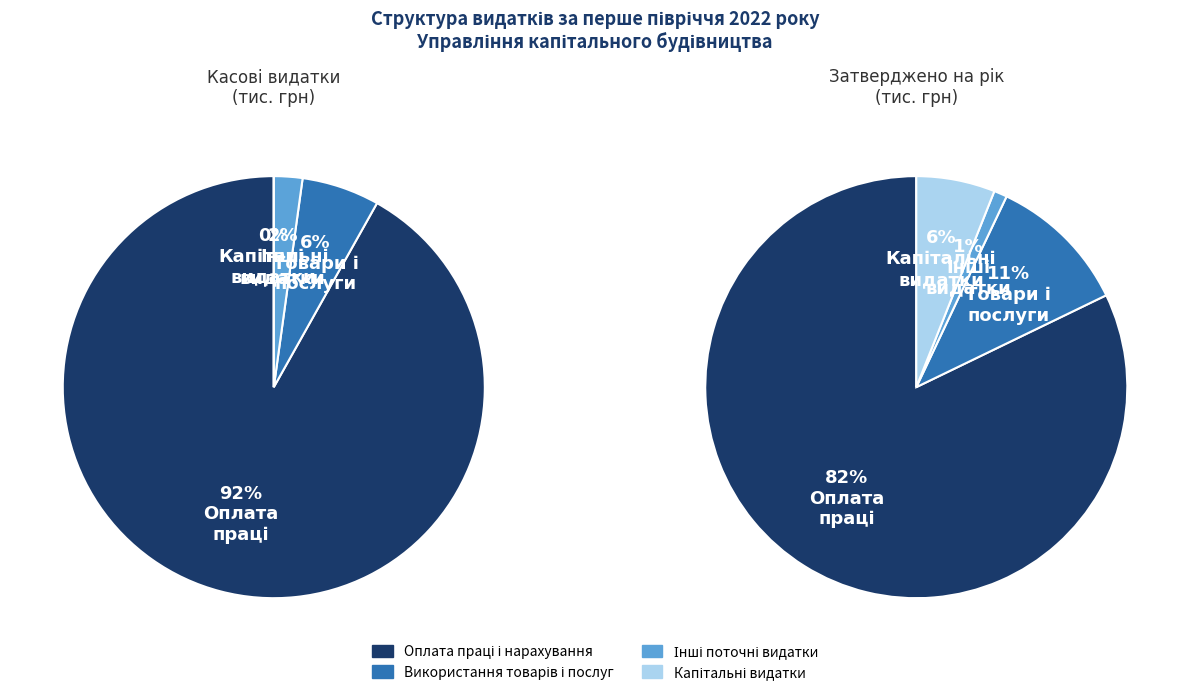

What is the largest slice in the pie chart?

Оплата праці і нарахування